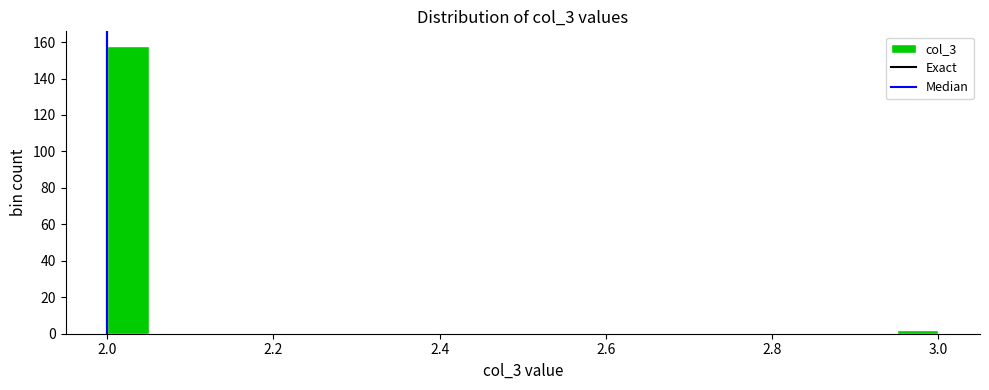

Around what value on the x-axis is the tallest bar? Give the approximate position of its centre, as read against the axis.

2.02